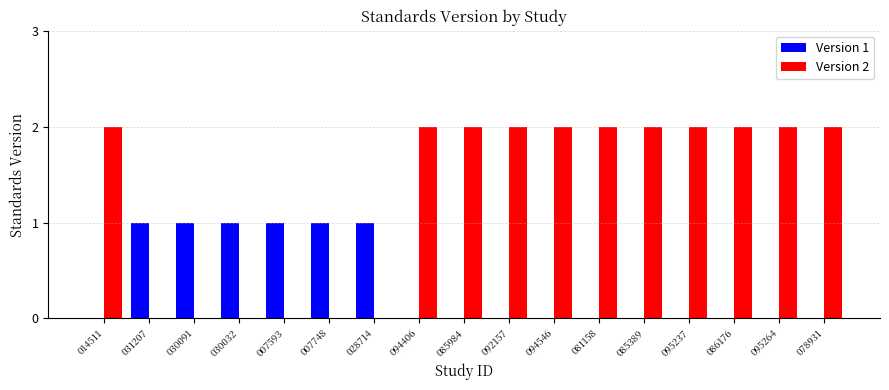

How many categories are shown in the chart?

17